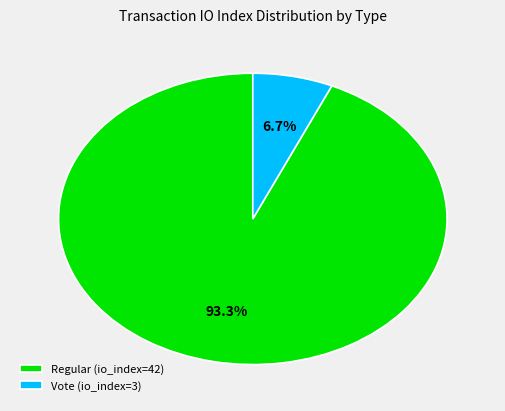

To the nearest percent, what is the difference between the Regular (io_index=42) and Vote (io_index=3) slice percentages?

87%